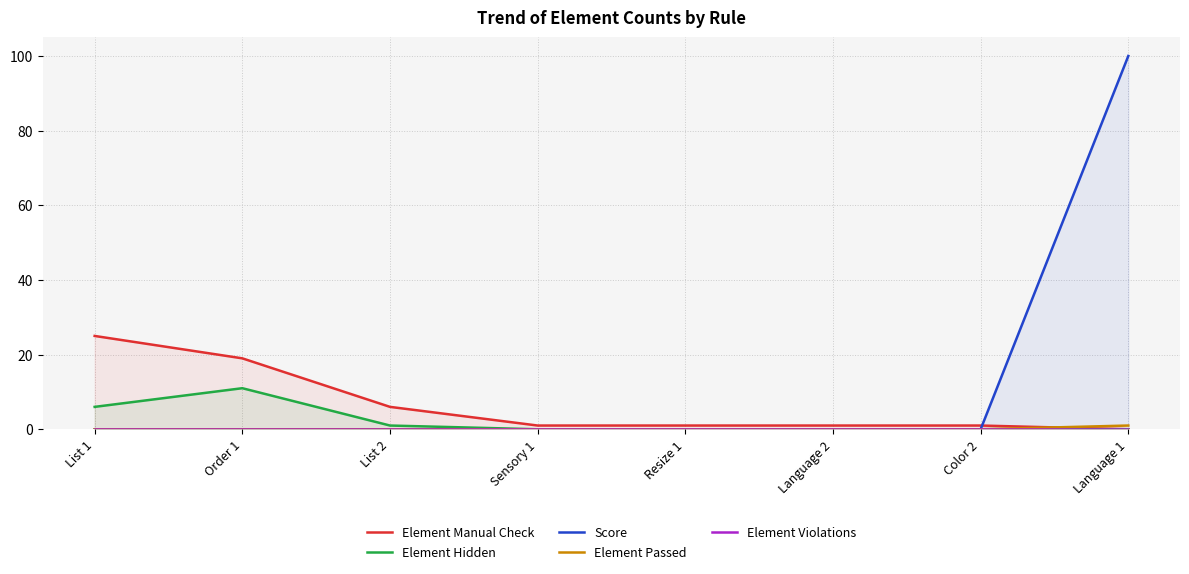

At which label is Element Manual Check closest to 12?

List 2